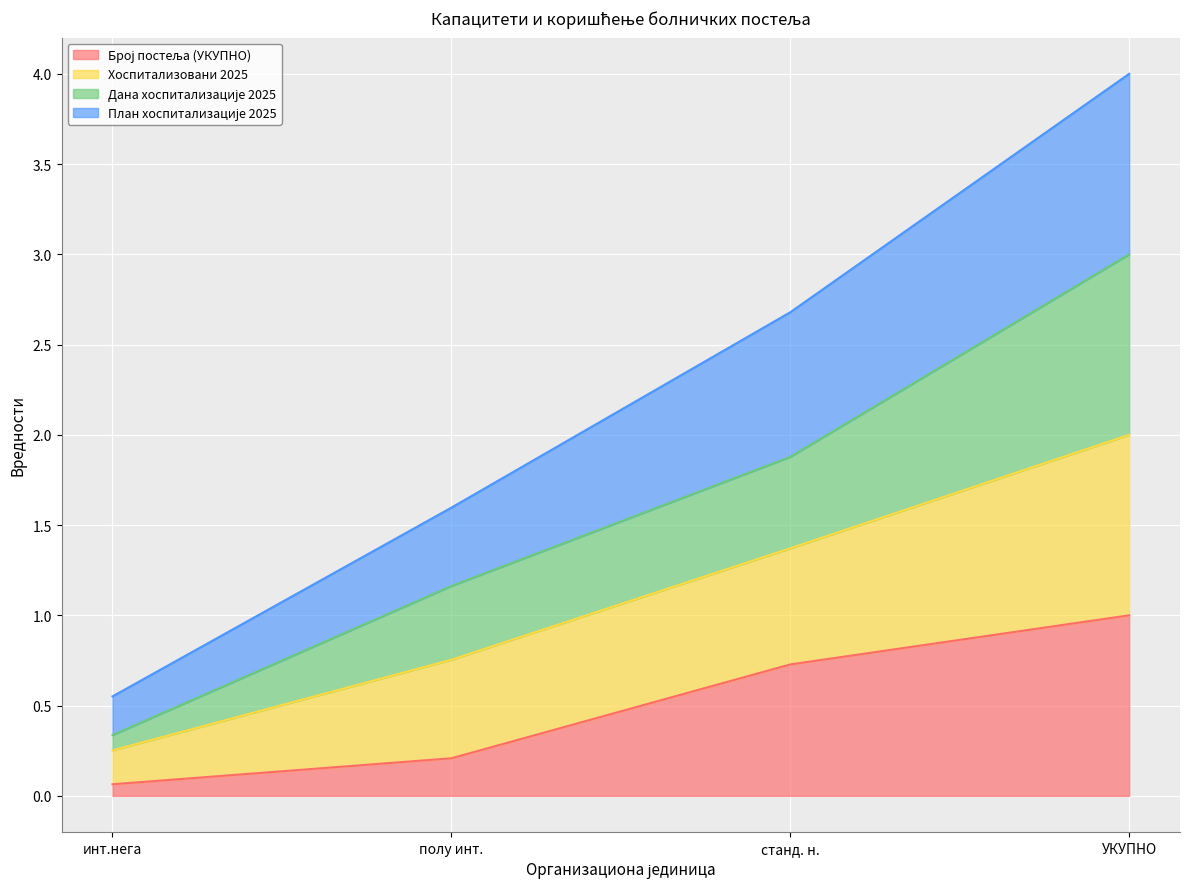

At which category does the chart reach its peak across all series?

УКУПНО